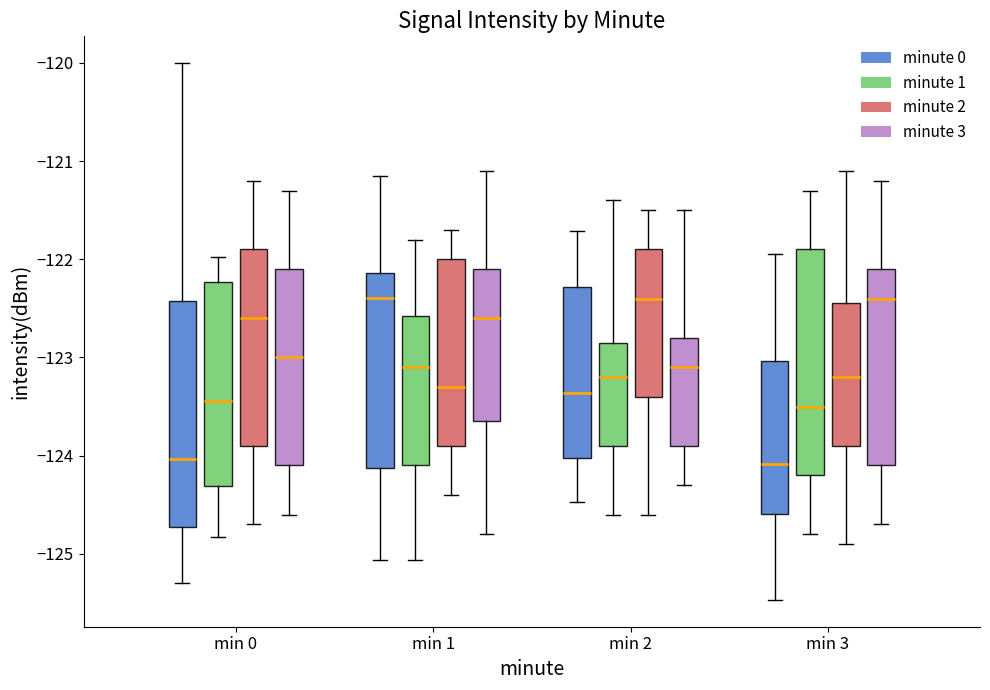

Reading left to right, transcribe this box plot: for each box, give where its median line is, the range the box spans, and where its two whiskers end, as read against the y-axis. The values are not printed on the chart, so give them approximately, as read against the axis.

min 0 (minute 0): median -124.0, box -124.7 to -122.4, whiskers -125.3 to -120.0
min 0 (minute 1): median -123.4, box -124.3 to -122.2, whiskers -124.8 to -122.0
min 0 (minute 2): median -122.6, box -123.9 to -121.9, whiskers -124.7 to -121.2
min 0 (minute 3): median -123.0, box -124.1 to -122.1, whiskers -124.6 to -121.3
min 1 (minute 0): median -122.4, box -124.1 to -122.1, whiskers -125.1 to -121.2
min 1 (minute 1): median -123.1, box -124.1 to -122.6, whiskers -125.1 to -121.8
min 1 (minute 2): median -123.3, box -123.9 to -122.0, whiskers -124.4 to -121.7
min 1 (minute 3): median -122.6, box -123.6 to -122.1, whiskers -124.8 to -121.1
min 2 (minute 0): median -123.4, box -124.0 to -122.3, whiskers -124.5 to -121.7
min 2 (minute 1): median -123.2, box -123.9 to -122.8, whiskers -124.6 to -121.4
min 2 (minute 2): median -122.4, box -123.4 to -121.9, whiskers -124.6 to -121.5
min 2 (minute 3): median -123.1, box -123.9 to -122.8, whiskers -124.3 to -121.5
min 3 (minute 0): median -124.1, box -124.6 to -123.0, whiskers -125.5 to -122.0
min 3 (minute 1): median -123.5, box -124.2 to -121.9, whiskers -124.8 to -121.3
min 3 (minute 2): median -123.2, box -123.9 to -122.4, whiskers -124.9 to -121.1
min 3 (minute 3): median -122.4, box -124.1 to -122.1, whiskers -124.7 to -121.2